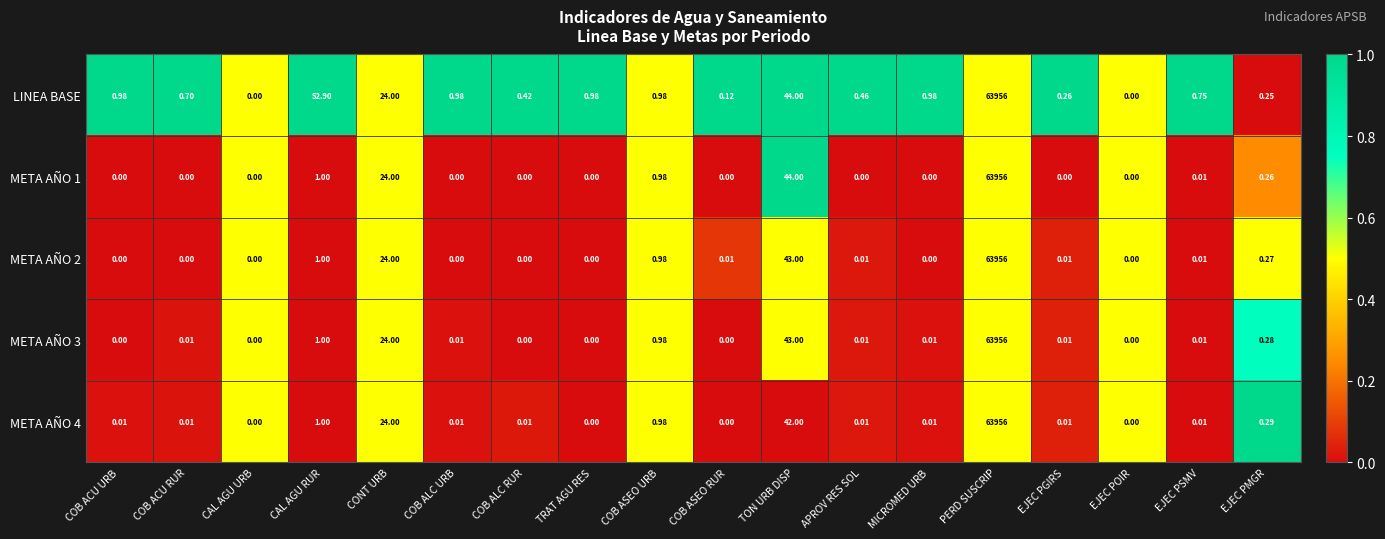

Is the value of LINEA BASE at COB ALC URB greater than the value of META AÑO 3 at EJEC PMGR?

Yes